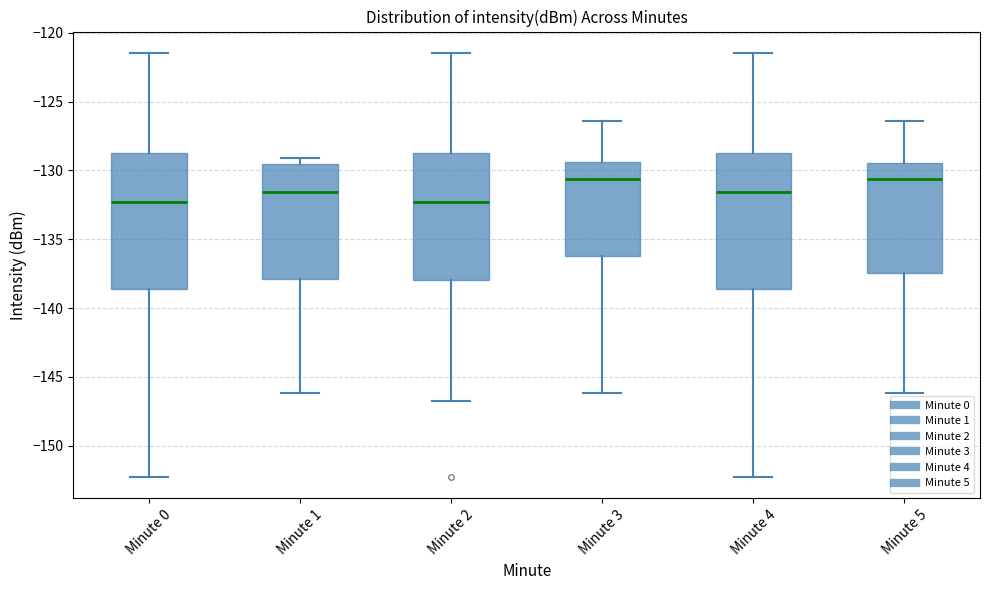

Reading left to right, transcribe this box plot: for each box, give where its median line is, the range the box spans, and where its two whiskers end, as read against the y-axis. The values are not printed on the chart, so give them approximately, as read against the axis.

Minute 0: median -132.5, box -138.5 to -128.5, whiskers -152.5 to -121.5
Minute 1: median -131.5, box -138.0 to -129.5, whiskers -146.0 to -129.0
Minute 2: median -132.5, box -138.0 to -128.5, whiskers -146.5 to -121.5
Minute 3: median -130.5, box -136.0 to -129.5, whiskers -146.0 to -126.5
Minute 4: median -131.5, box -138.5 to -128.5, whiskers -152.5 to -121.5
Minute 5: median -130.5, box -137.5 to -129.5, whiskers -146.0 to -126.5